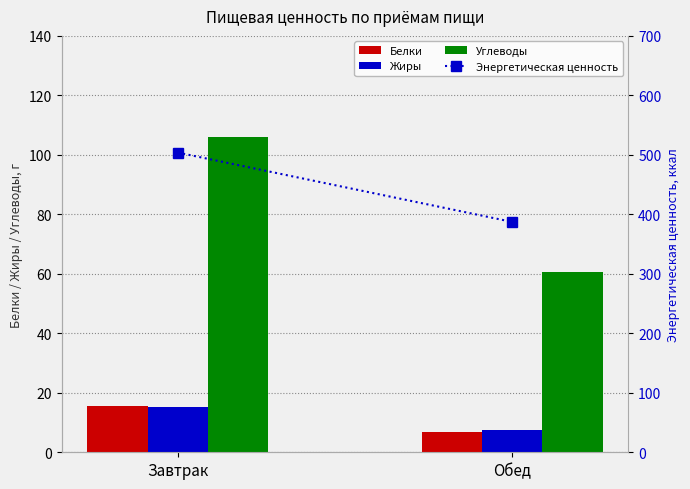

What is the difference between the Углеводы values at Обед and Завтрак?

45.5